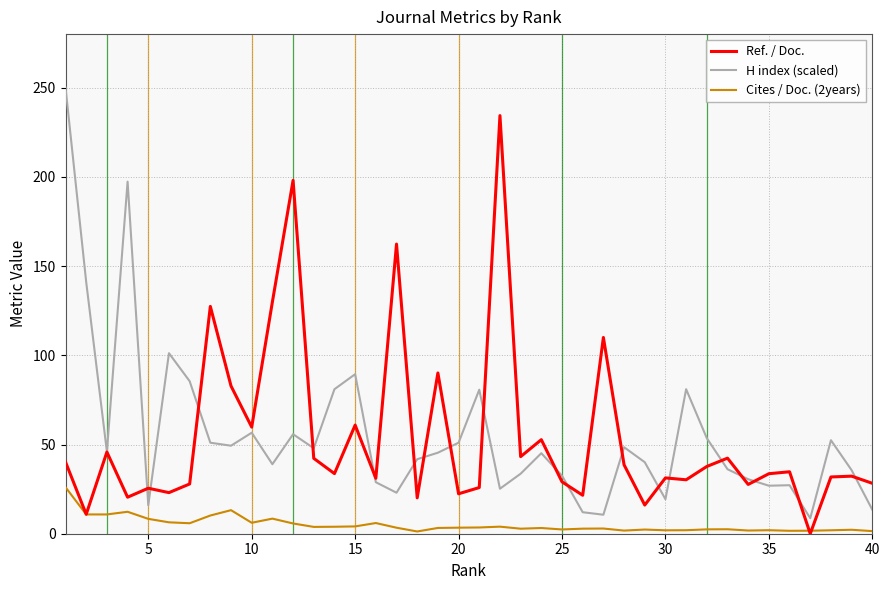

In Ref. / Doc., how many points are higher than both neighbors (excluding endpoints)?

14